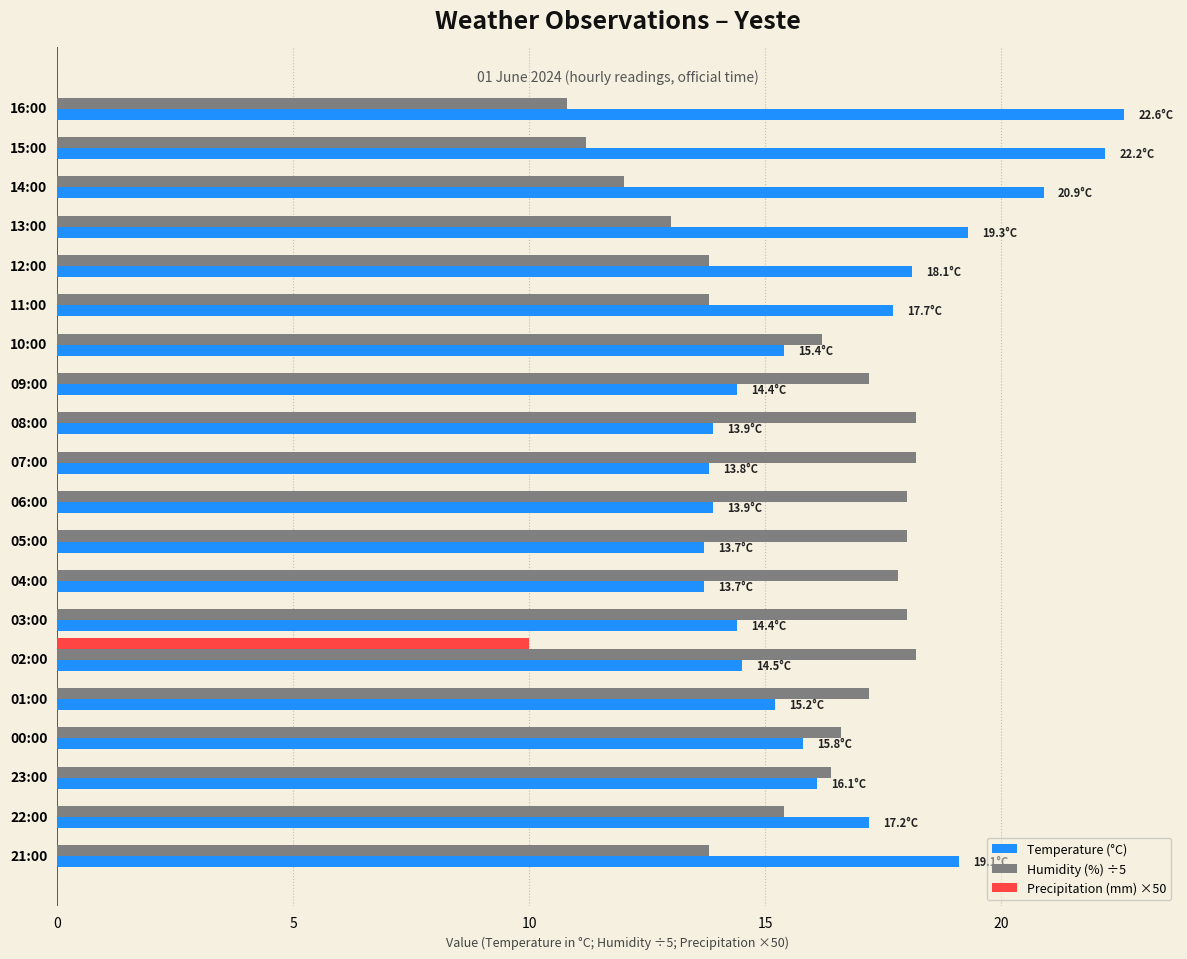

What is the sum of all Humidity (%) ÷5 values?

313.8